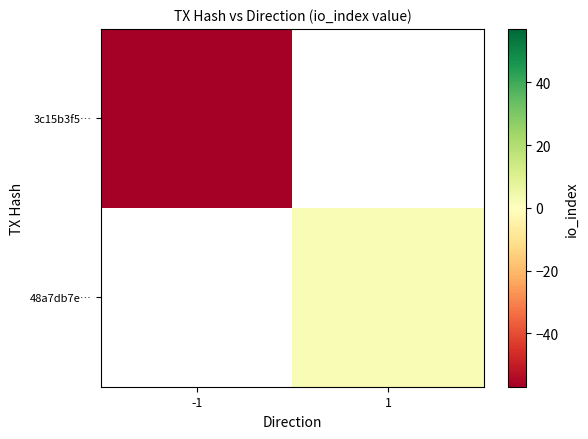

Which has a higher value, -1 or 1?

1